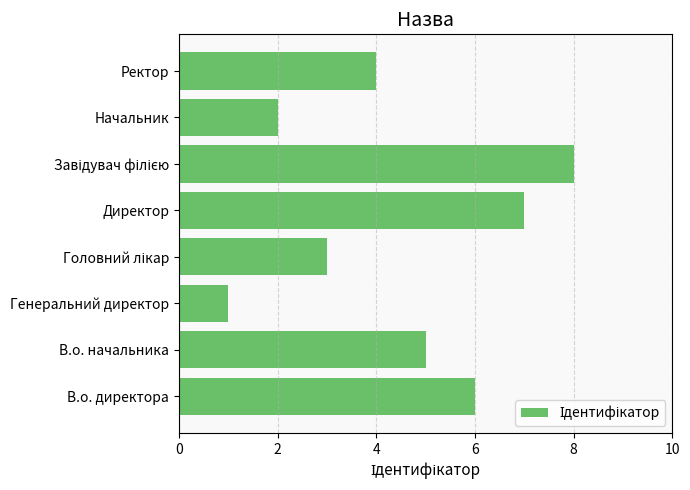

Where is the data nearest to the value 4?

Ректор